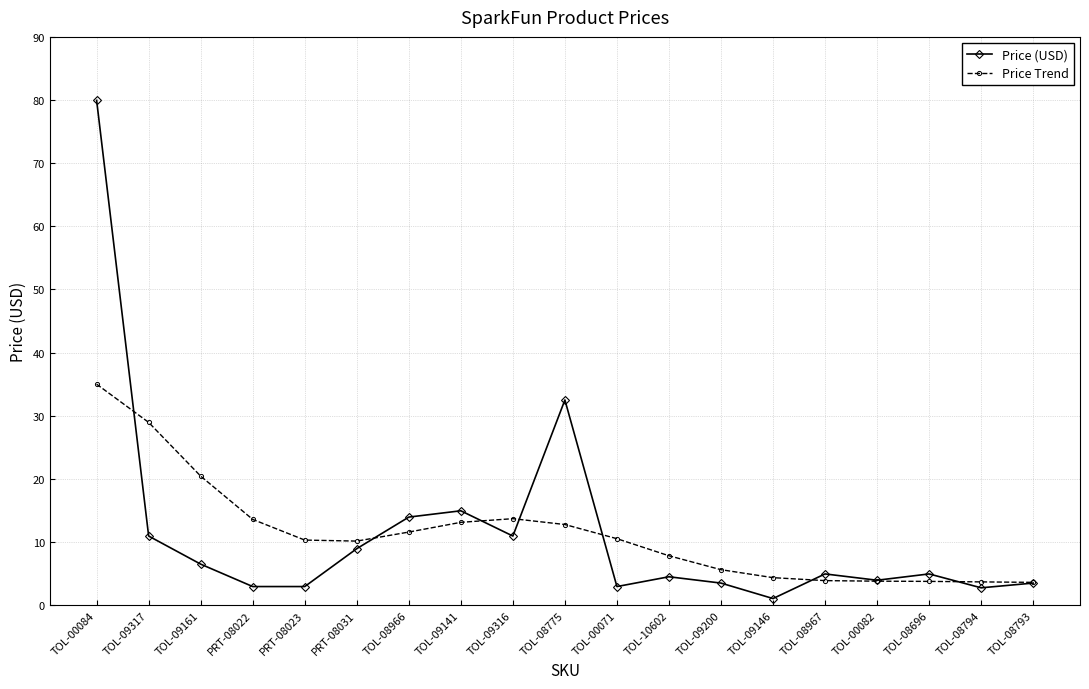

Read the Price (USD) value at TOL-09161.

6.5